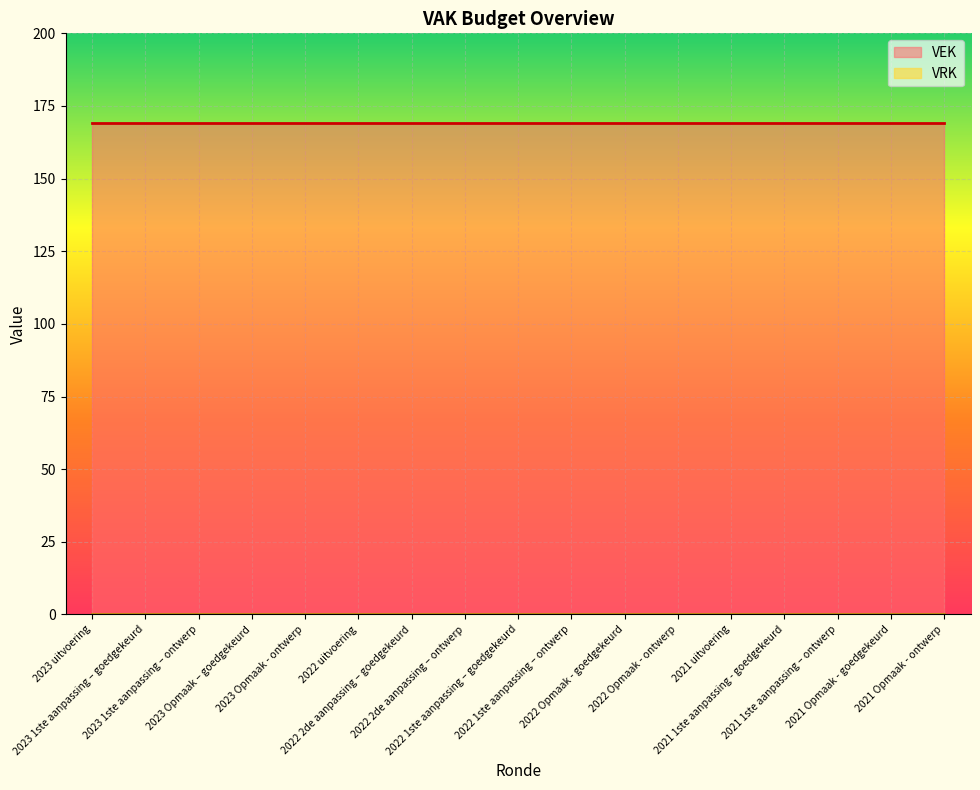

Which series has the largest range (max minus min)?

VEK